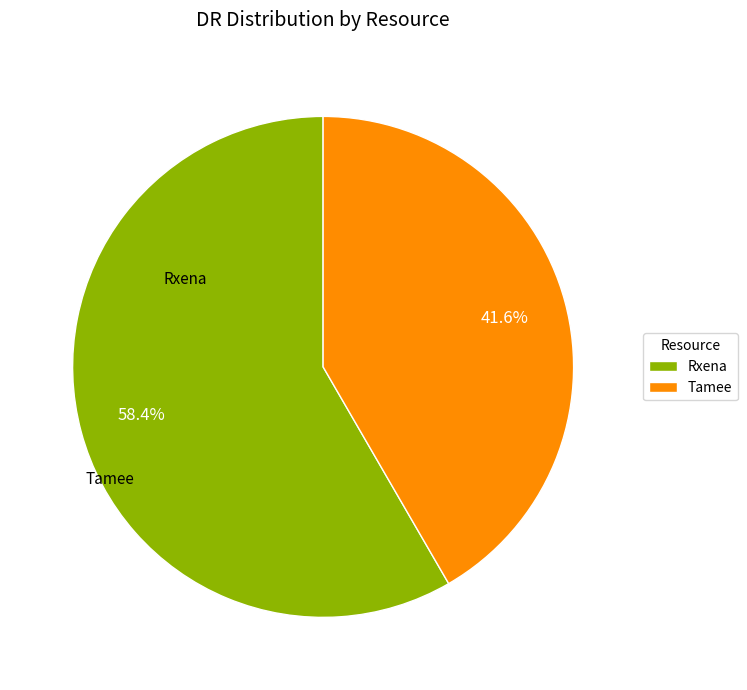

Rank the categories by value from highest to lowest.

Rxena, Tamee